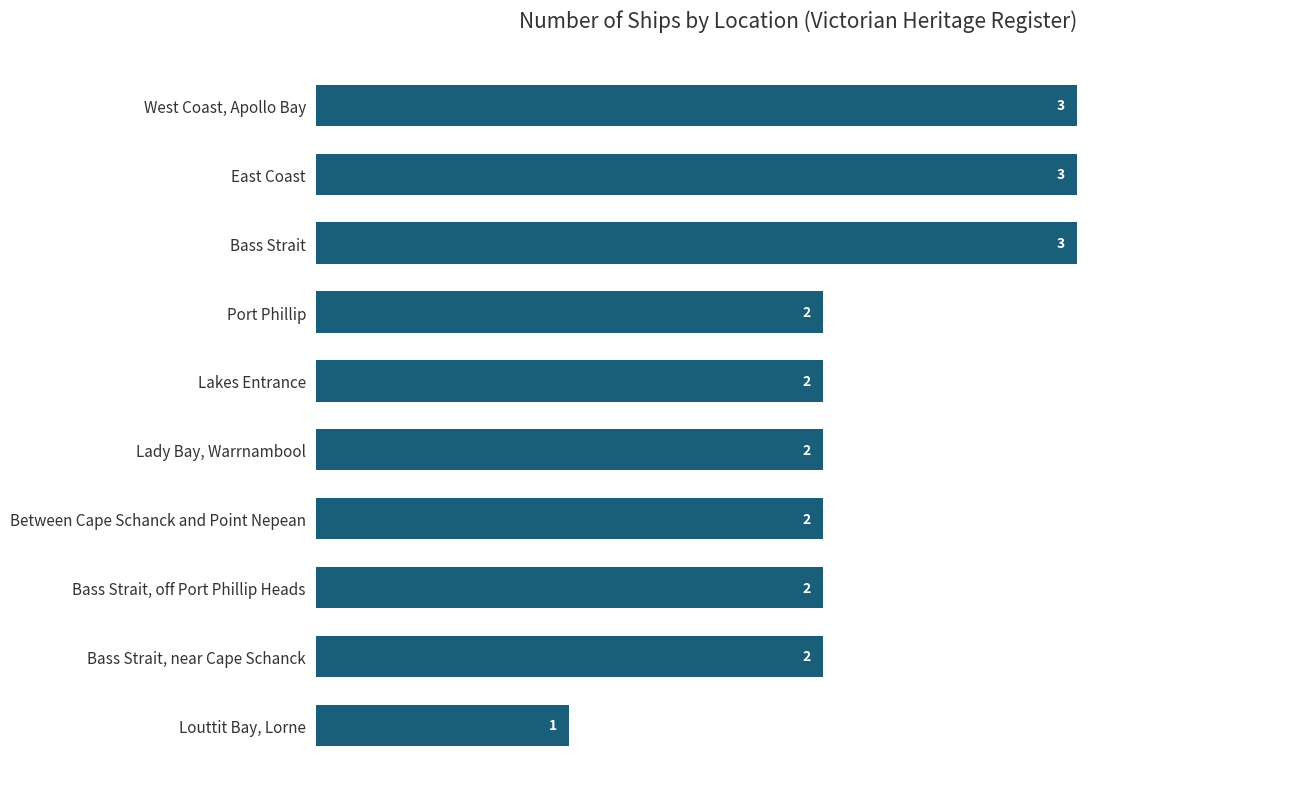

What is the ratio of the value at Port Phillip to the value at East Coast?

0.7